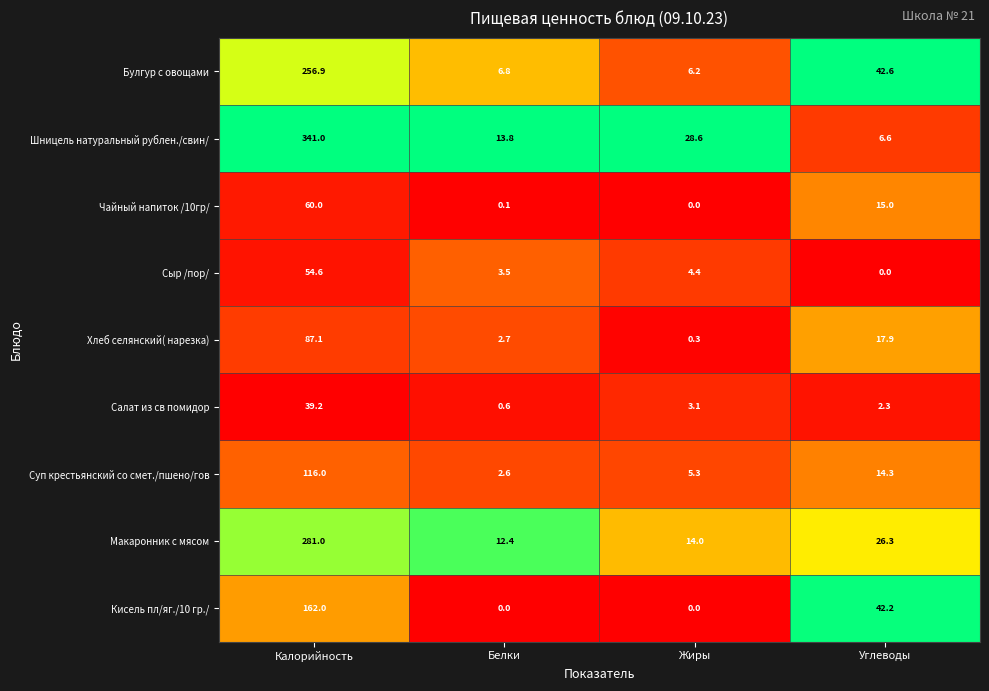

At which label does Суп крестьянский со смет./пшено/гов reach its peak?

Калорийность